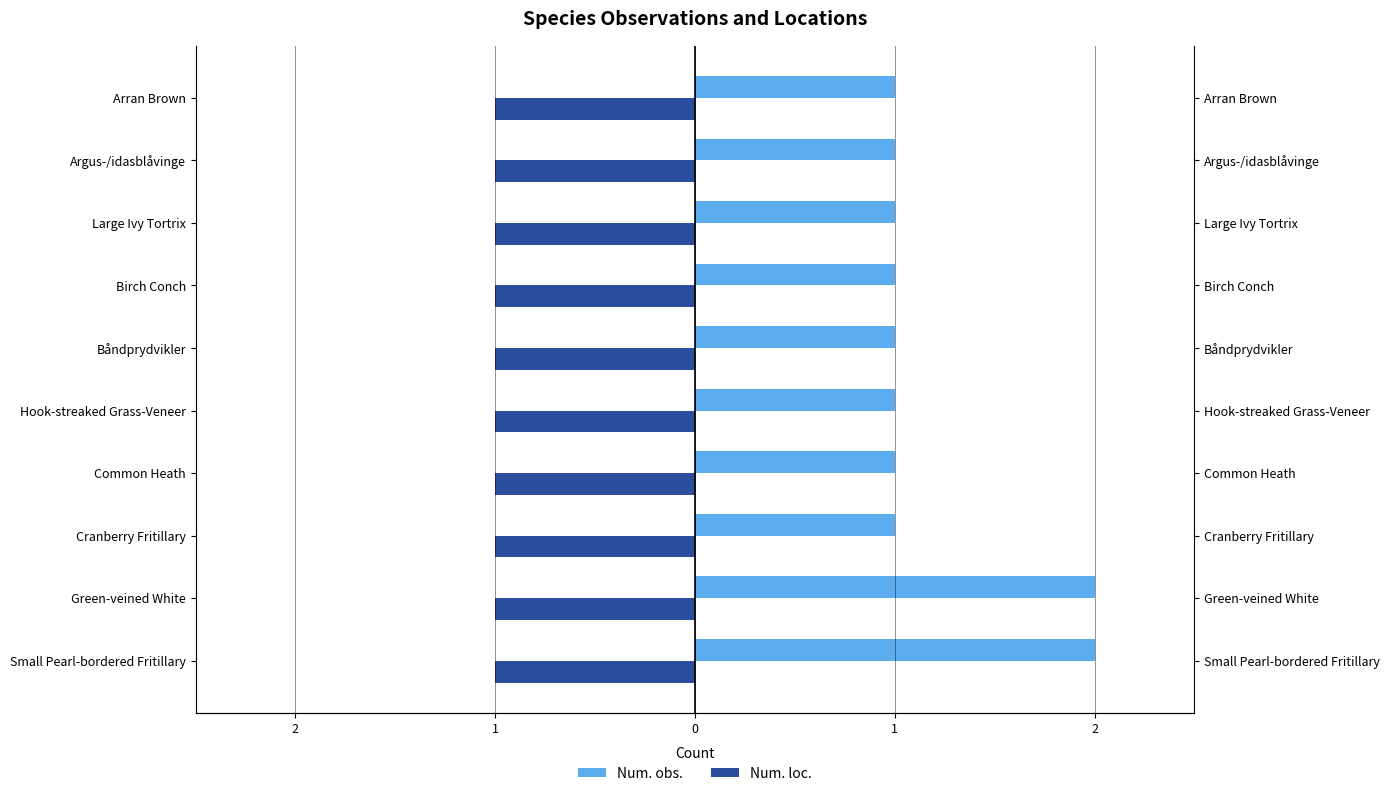

Does the chart contain stacked bars?

No